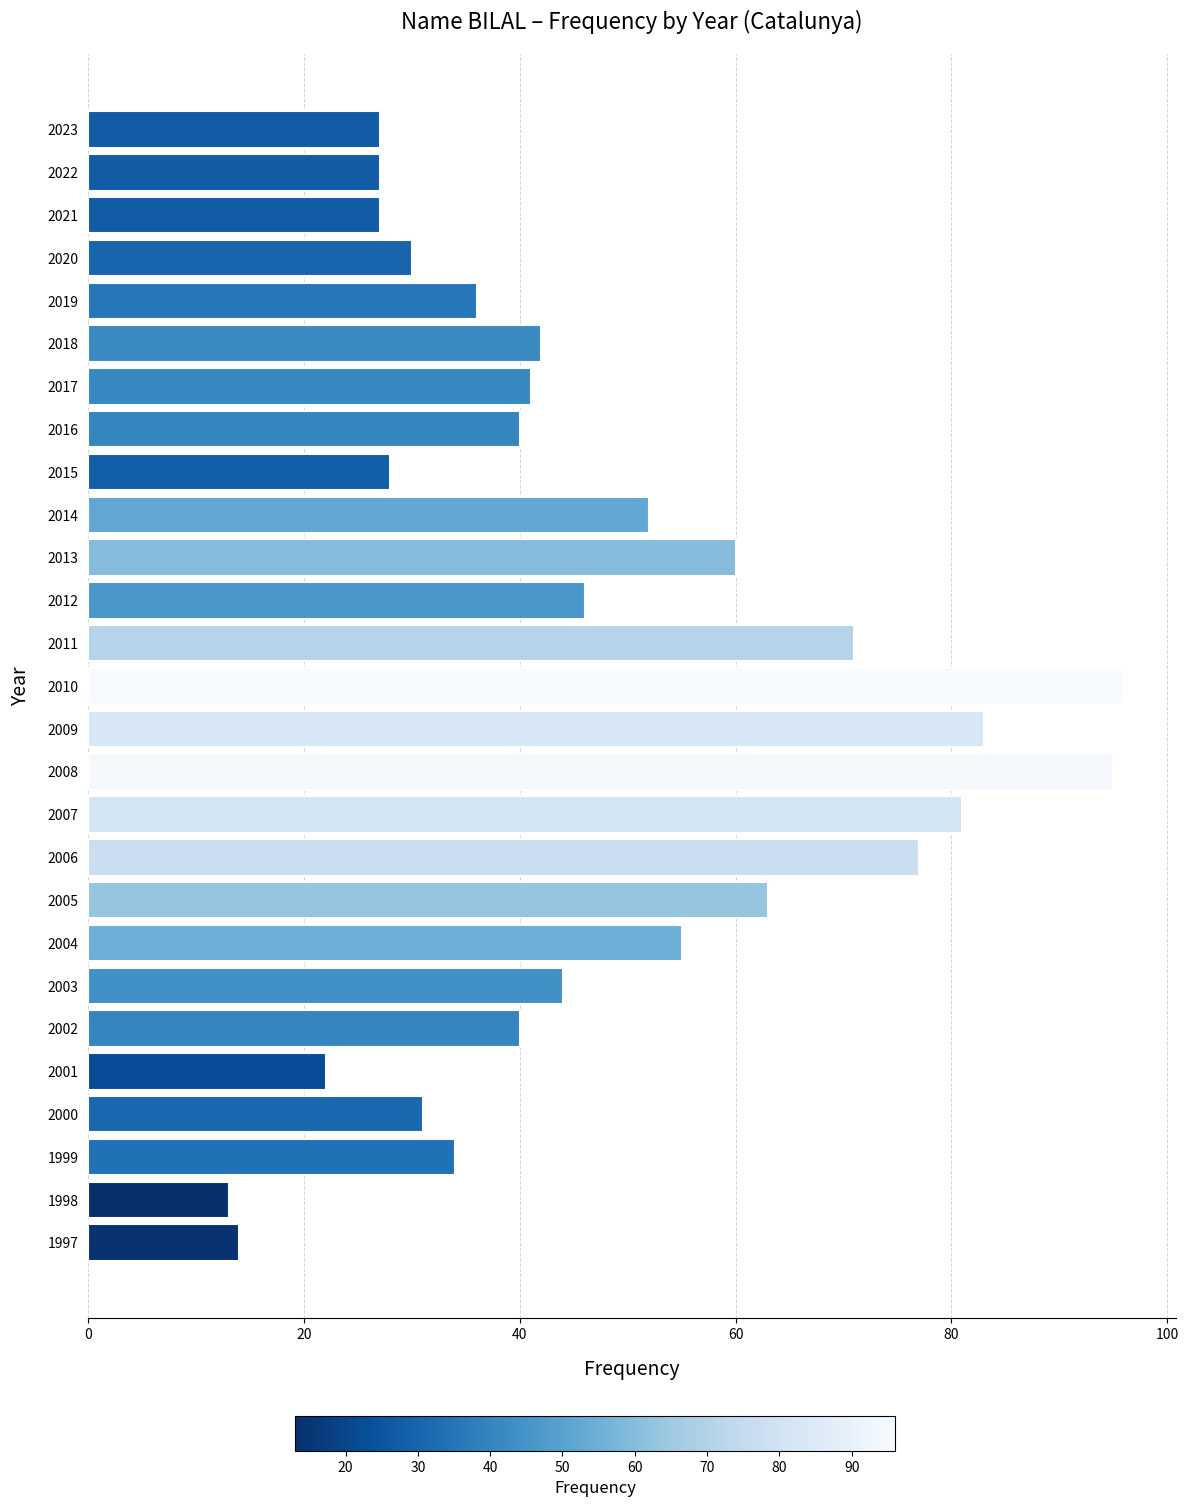

Is it true that the value at 2007 is 81?

True